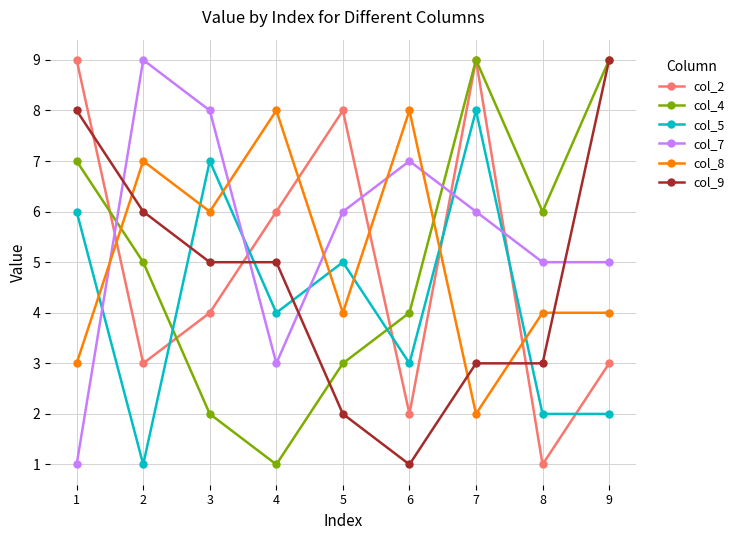

Where do col_4 and col_7 first cross each other?

1 and 2